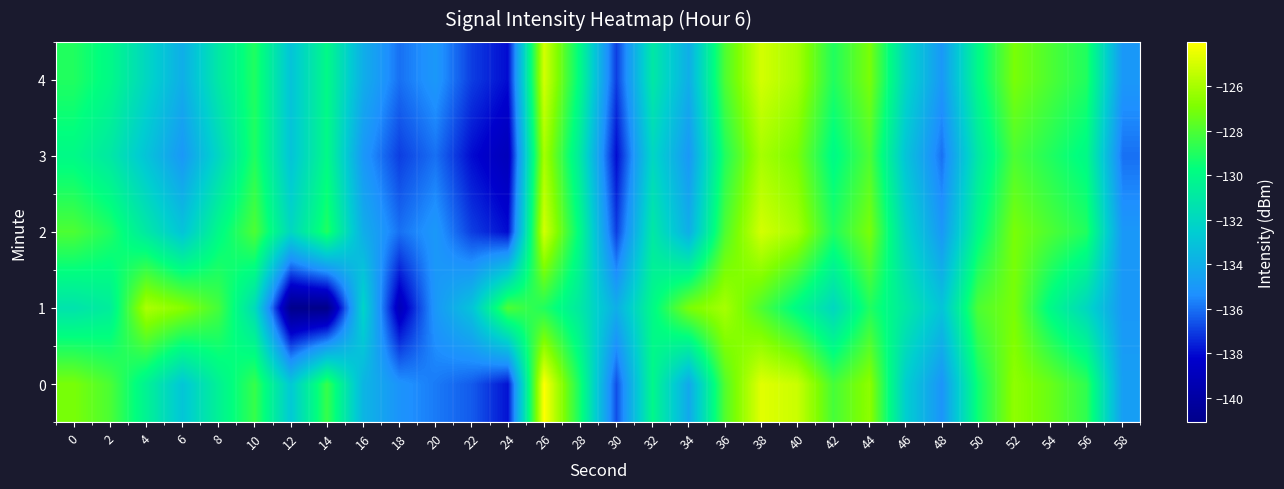

Reading right to left, transcribe all the data shown in this chart.

0: 58=-134.7	56=-128.7	54=-127.4	52=-126.5	50=-129.4	48=-135.2	46=-132.5	44=-126.6	42=-128.2	40=-125.2	38=-124.7	36=-127.9	34=-134.3	32=-130.1	30=-136.7	28=-129.3	26=-124.0	24=-137.9	22=-136.4	20=-135.8	18=-135.2	16=-133.7	14=-128.5	12=-132.8	10=-128.5	8=-130.5	6=-132.9	4=-130.4	2=-128.0	0=-127.0
1: 58=-135.0	56=-132.0	54=-130.0	52=-127.0	50=-128.0	48=-133.0	46=-131.0	44=-129.0	42=-132.0	40=-130.0	38=-128.0	36=-126.0	34=-127.0	32=-130.0	30=-134.0	28=-131.0	26=-129.0	24=-128.0	22=-133.0	20=-135.0	18=-139.0	16=-132.1	14=-141.1	12=-141.0	10=-131.7	8=-128.2	6=-126.7	4=-125.9	2=-130.7	0=-131.3
2: 58=-135.0	56=-129.0	54=-128.0	52=-127.0	50=-130.0	48=-135.0	46=-132.0	44=-127.0	42=-129.0	40=-126.0	38=-125.0	36=-128.0	34=-134.0	32=-131.0	30=-137.0	28=-130.0	26=-125.0	24=-138.0	22=-137.0	20=-135.0	18=-136.0	16=-134.0	14=-129.0	12=-132.0	10=-128.0	8=-130.0	6=-133.0	4=-131.0	2=-129.0	0=-128.0
3: 58=-136.0	56=-130.0	54=-129.0	52=-128.0	50=-131.0	48=-136.0	46=-133.0	44=-128.0	42=-130.0	40=-127.0	38=-126.0	36=-129.0	34=-135.0	32=-132.0	30=-138.0	28=-131.0	26=-126.0	24=-139.0	22=-138.0	20=-136.0	18=-137.0	16=-135.0	14=-130.0	12=-133.0	10=-129.0	8=-132.0	6=-135.0	4=-133.0	2=-131.0	0=-130.0
4: 58=-135.0	56=-129.0	54=-128.0	52=-127.0	50=-130.0	48=-135.0	46=-132.0	44=-127.0	42=-129.0	40=-126.0	38=-125.0	36=-128.0	34=-134.0	32=-131.0	30=-137.0	28=-130.0	26=-125.0	24=-138.0	22=-137.0	20=-135.0	18=-136.0	16=-134.0	14=-130.0	12=-133.0	10=-129.0	8=-131.0	6=-134.0	4=-132.0	2=-130.0	0=-129.0